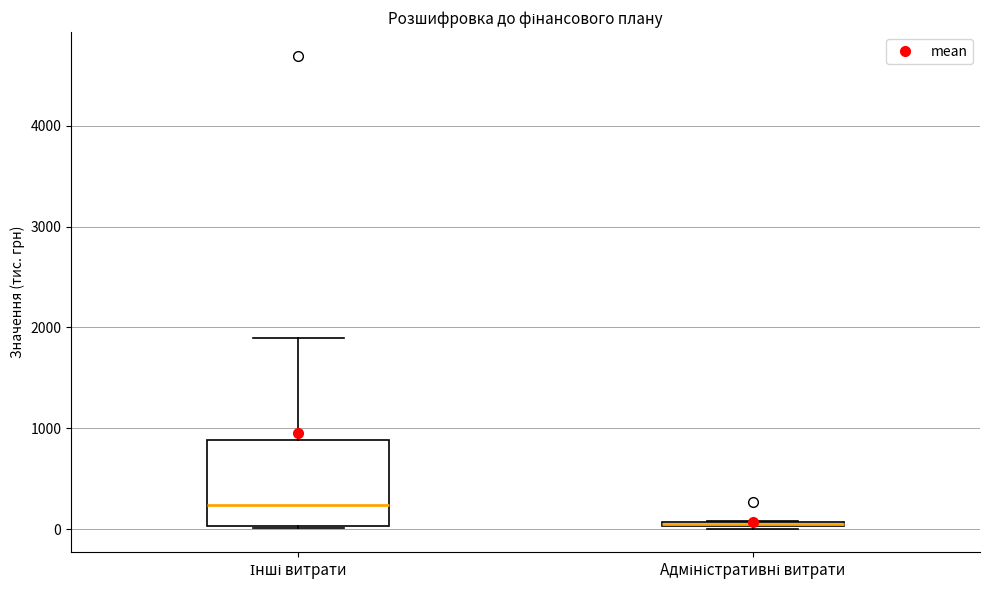

Where is the upper edge of the box for Адміністративні витрати on the y-axis? The values are not printed on the chart, so give them approximately, as read against the axis.

100